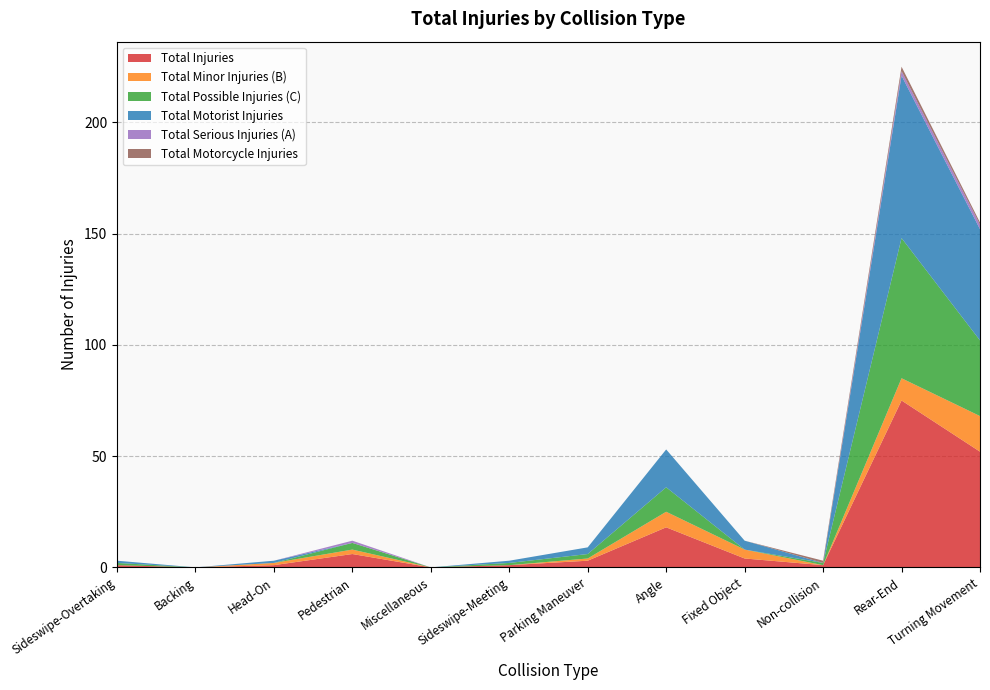

Reading right to left, transcribe all the data shown in this chart.

Total Injuries: Turning Movement=52	Rear-End=75	Non-collision=1	Fixed Object=4	Angle=18	Parking Maneuver=3	Sideswipe-Meeting=1	Miscellaneous=0	Pedestrian=6	Head-On=1	Backing=0	Sideswipe-Overtaking=1
Total Minor Injuries (B): Turning Movement=16	Rear-End=10	Non-collision=0	Fixed Object=4	Angle=7	Parking Maneuver=1	Sideswipe-Meeting=0	Miscellaneous=0	Pedestrian=2	Head-On=1	Backing=0	Sideswipe-Overtaking=0
Total Possible Injuries (C): Turning Movement=34	Rear-End=63	Non-collision=1	Fixed Object=0	Angle=11	Parking Maneuver=2	Sideswipe-Meeting=1	Miscellaneous=0	Pedestrian=3	Head-On=0	Backing=0	Sideswipe-Overtaking=1
Total Motorist Injuries: Turning Movement=50	Rear-End=73	Non-collision=0	Fixed Object=4	Angle=17	Parking Maneuver=3	Sideswipe-Meeting=1	Miscellaneous=0	Pedestrian=0	Head-On=1	Backing=0	Sideswipe-Overtaking=1
Total Serious Injuries (A): Turning Movement=2	Rear-End=2	Non-collision=0	Fixed Object=0	Angle=0	Parking Maneuver=0	Sideswipe-Meeting=0	Miscellaneous=0	Pedestrian=1	Head-On=0	Backing=0	Sideswipe-Overtaking=0
Total Motorcycle Injuries: Turning Movement=1	Rear-End=2	Non-collision=1	Fixed Object=0	Angle=0	Parking Maneuver=0	Sideswipe-Meeting=0	Miscellaneous=0	Pedestrian=0	Head-On=0	Backing=0	Sideswipe-Overtaking=0